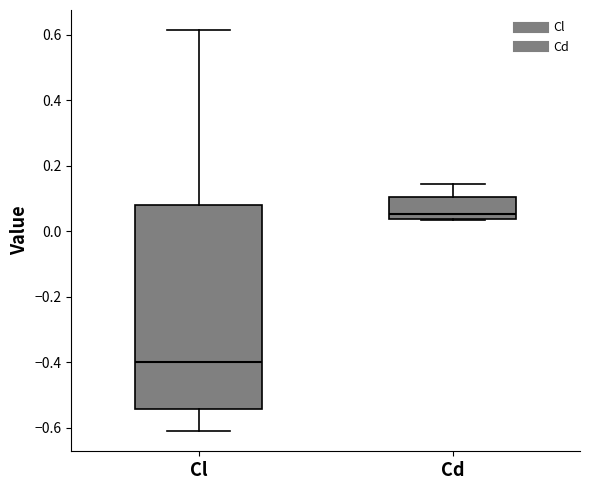

Where does the median line of the box for Cd sit on the y-axis? The values are not printed on the chart, so give them approximately, as read against the axis.

0.06